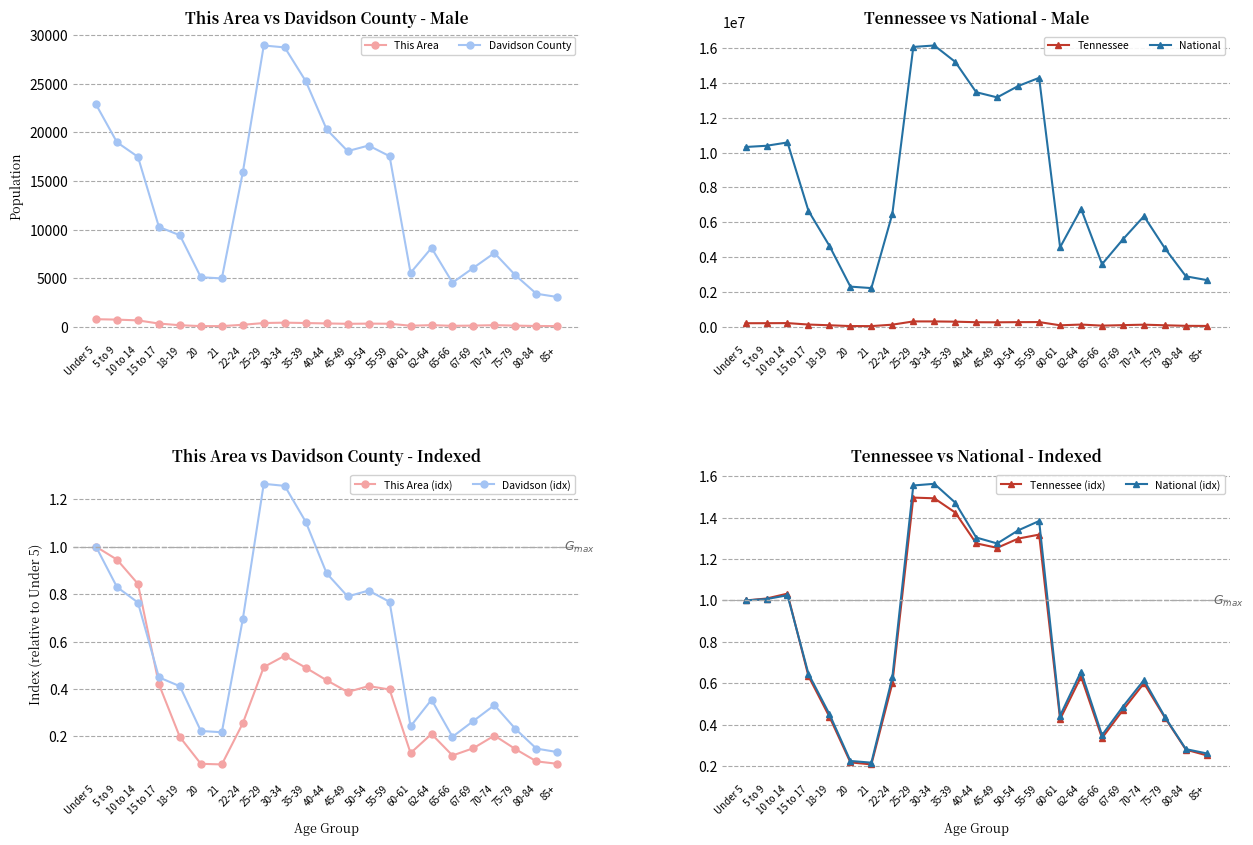

What is the label of the 19th point from the left?

67-69